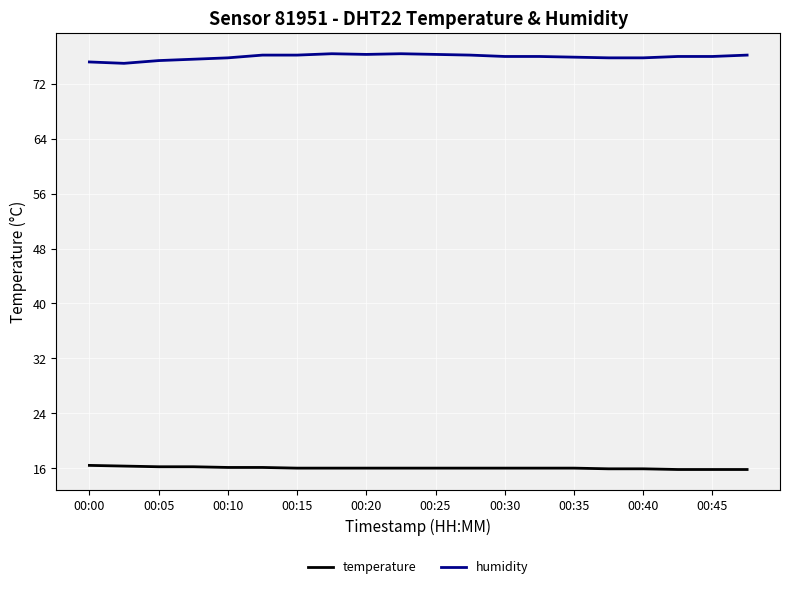

What are all the series names shown in the legend?

temperature, humidity